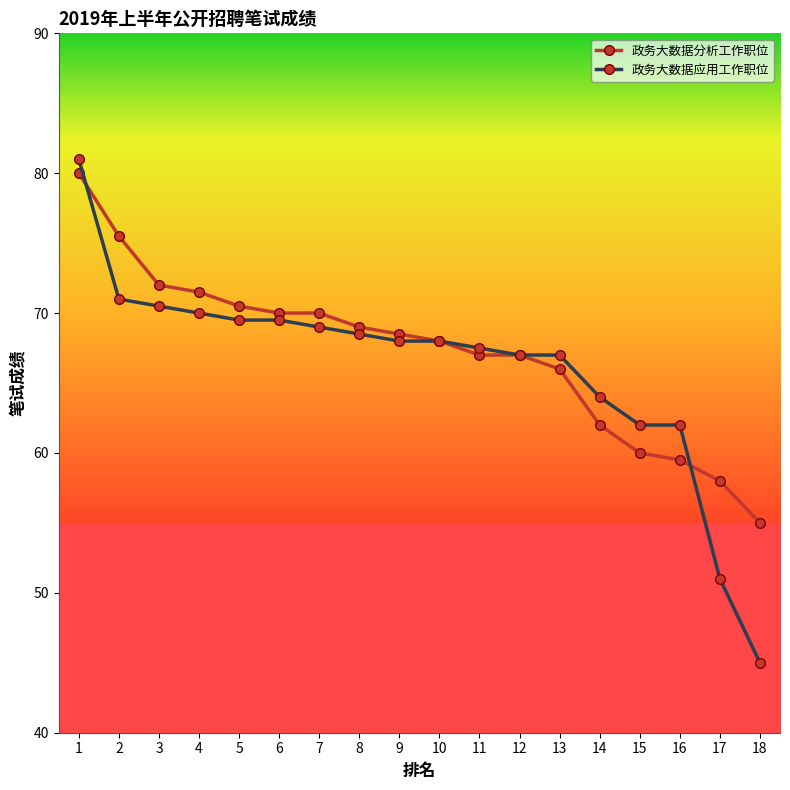

The value of 政务大数据应用工作职位 at 12 is 67.0. True or false?

True